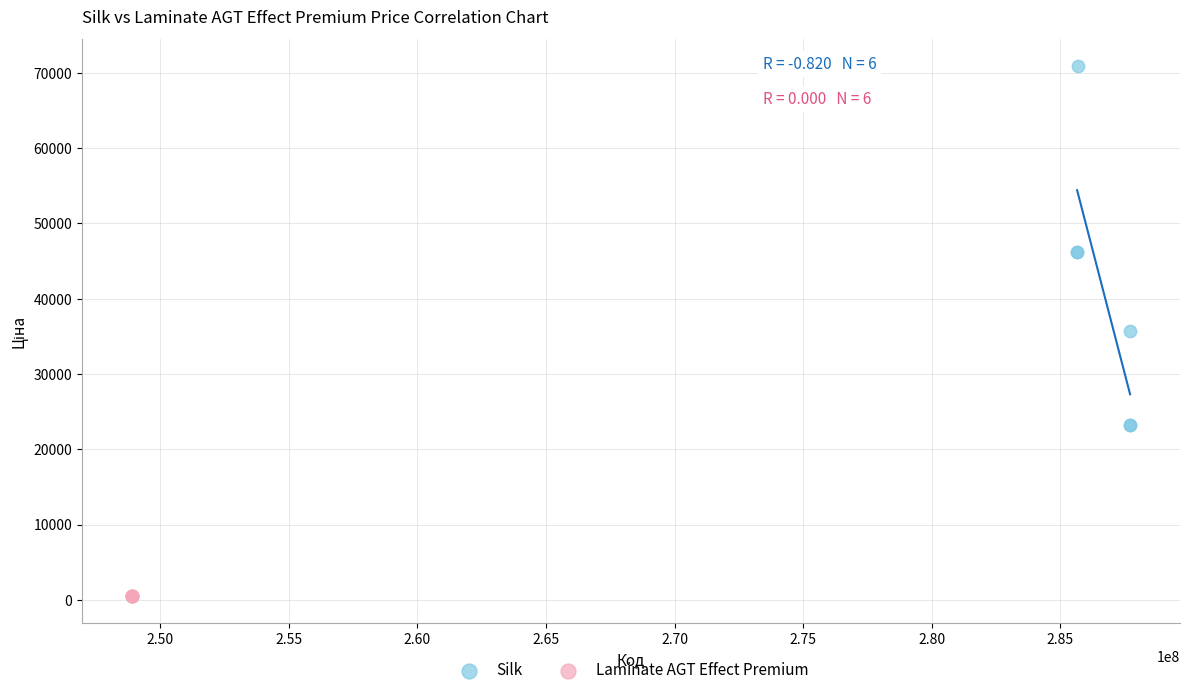

Which series reaches the maximum Y coordinate?

Silk